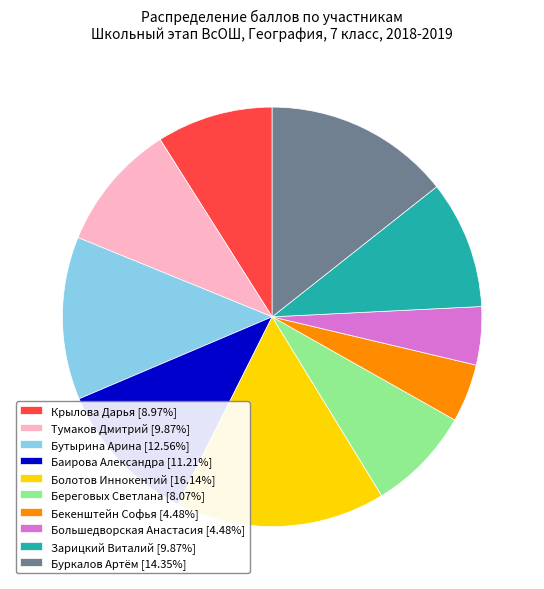

What is the ratio of the value at Бутырина Арина [12.56%] to the value at Баирова Александра [11.21%]?

1.1